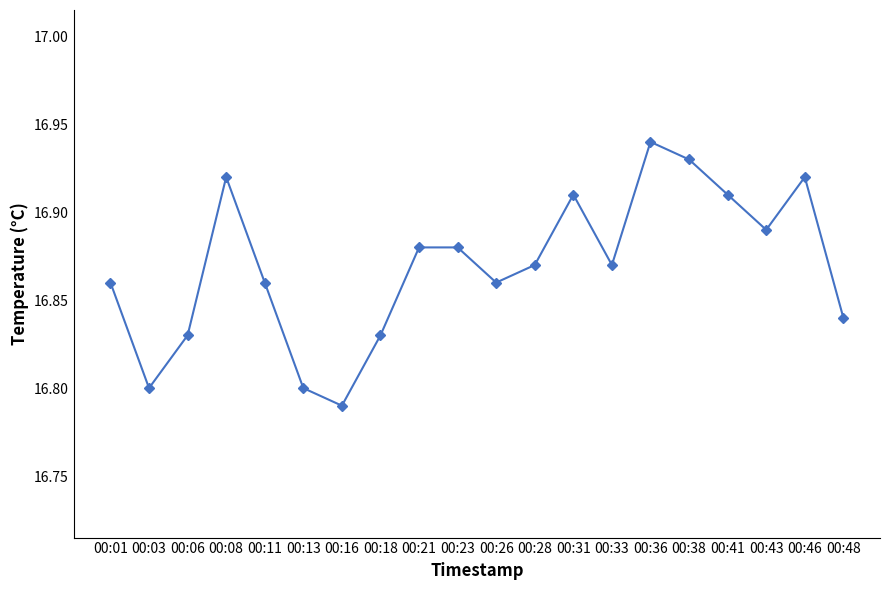

What is the sum of the values at 00:28 and 00:03?

33.7